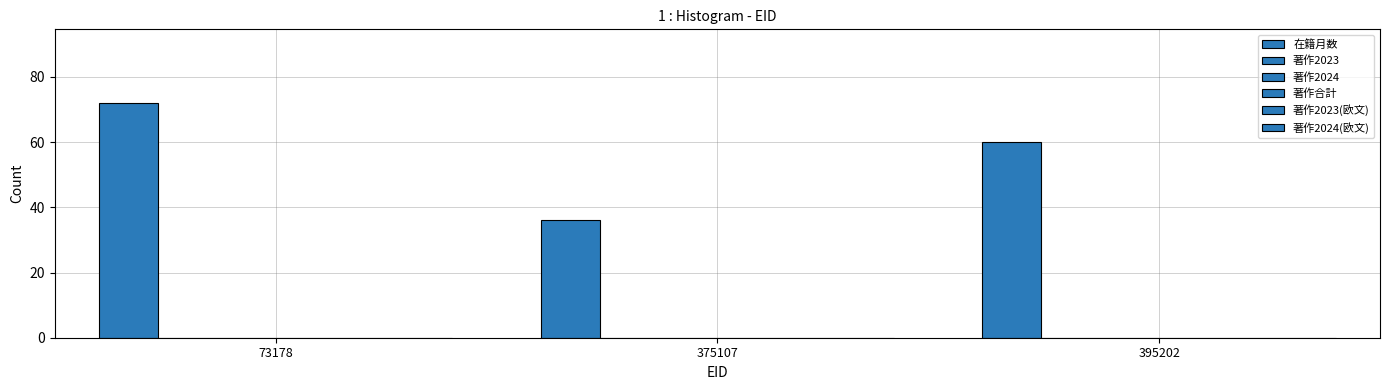

How many values are below 60?

1